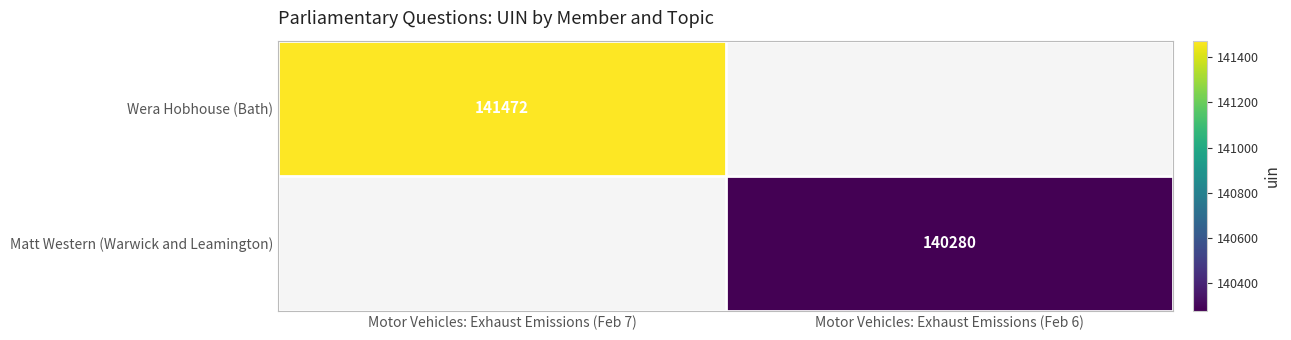

The Matt Western (Warwick and Leamington) series shows 196663 at Motor Vehicles: Exhaust Emissions (Feb 6). True or false?

False